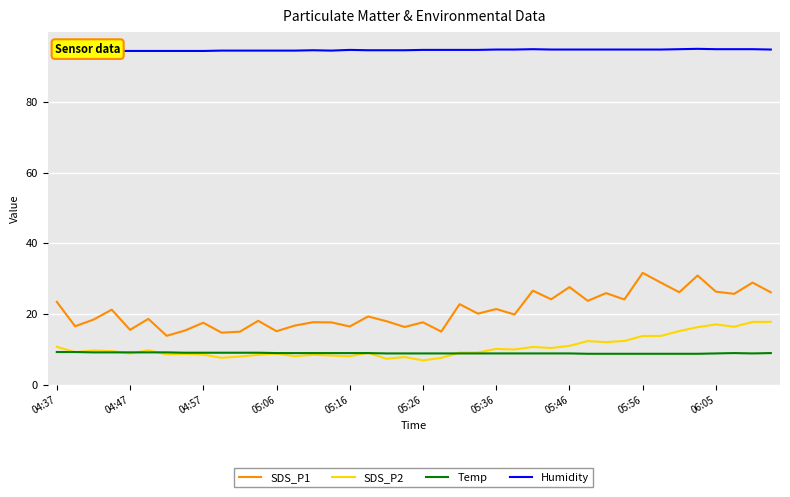

True or false: Humidity has a value of 60.5 at 04:47.

False